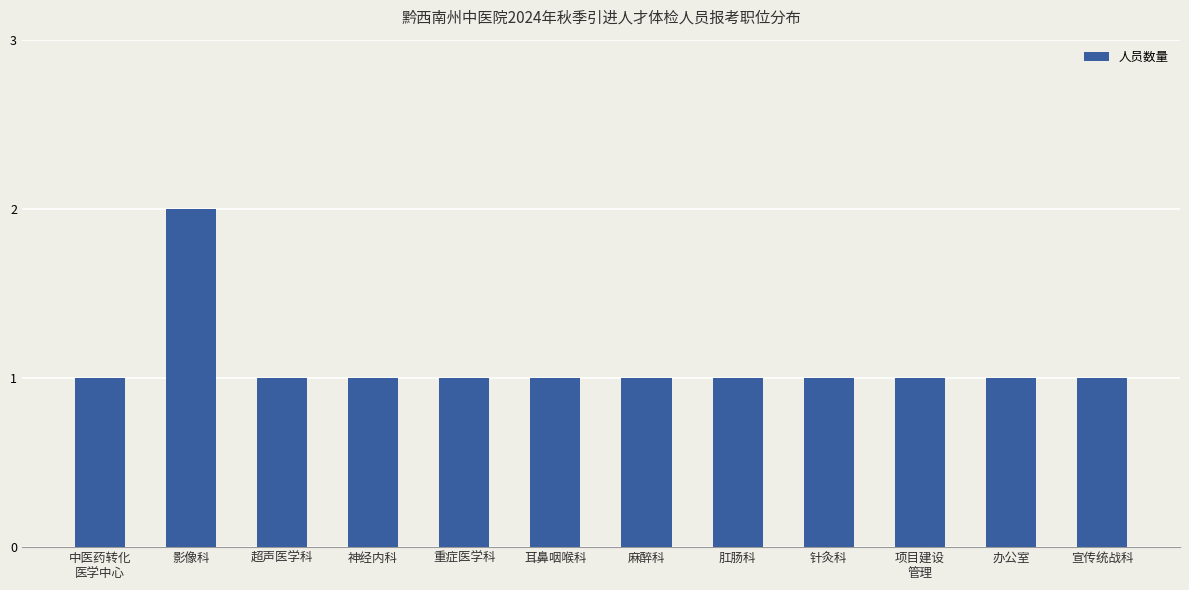

Reading left to right, extract all data points from this chart.

1	2	1	1	1	1	1	1	1	1	1	1